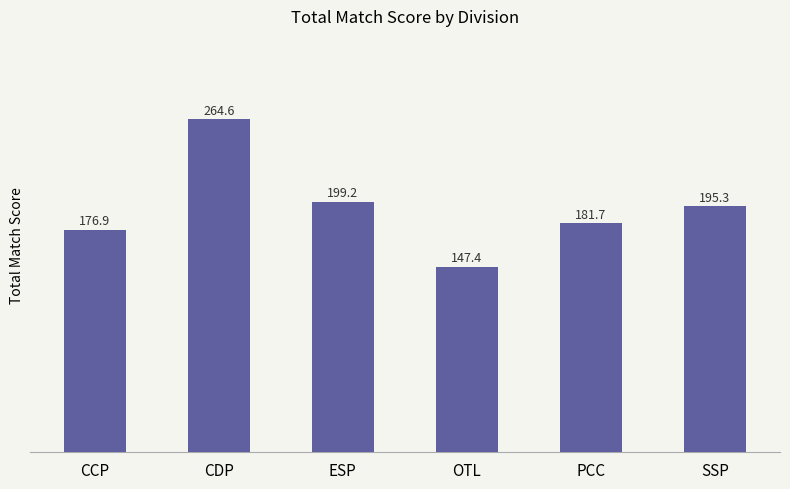

What is the ratio of the value at ESP to the value at CDP?

0.8